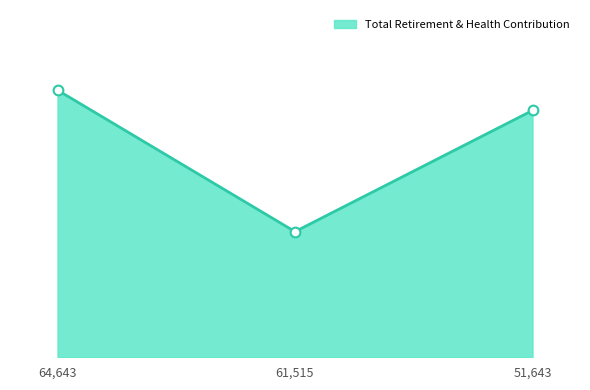

At which label does the data first exceed 20684?

64,643